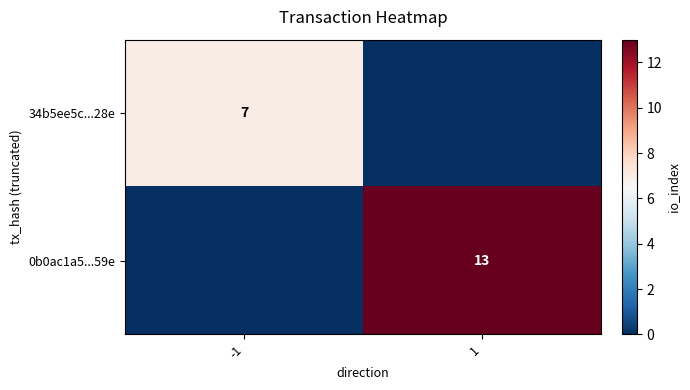

True or false: 0b0ac1a5...59e has a value of 7 at 1.

False